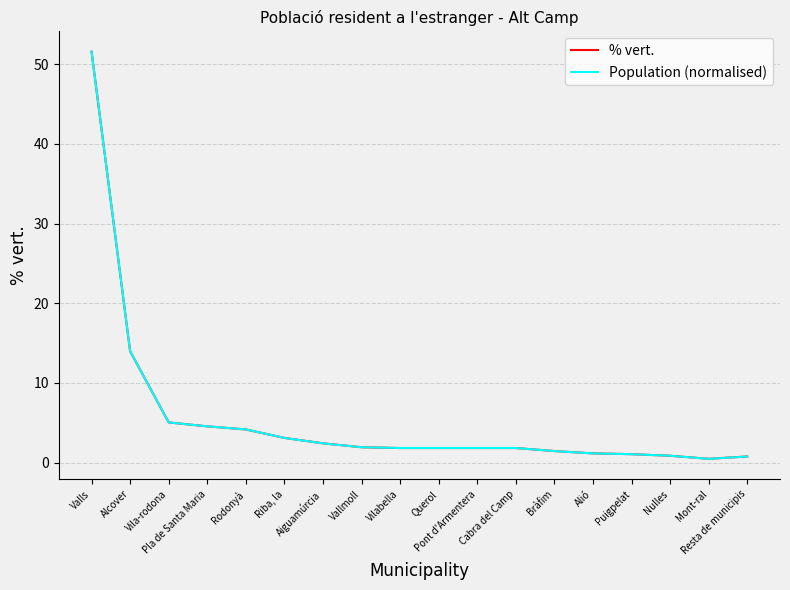

What are all the series names shown in the legend?

% vert., Population (normalised)